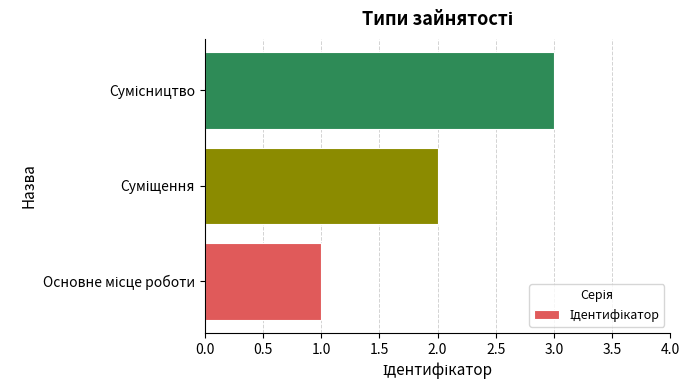

What is the sum of all values?

6